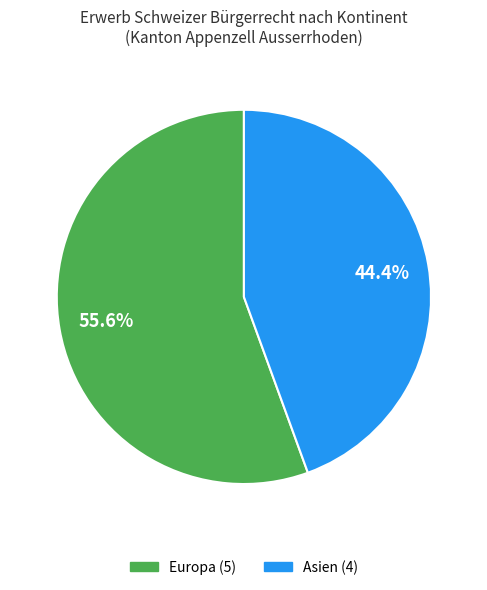

To the nearest percent, what is the difference between the largest and smallest slice percentages?

11%